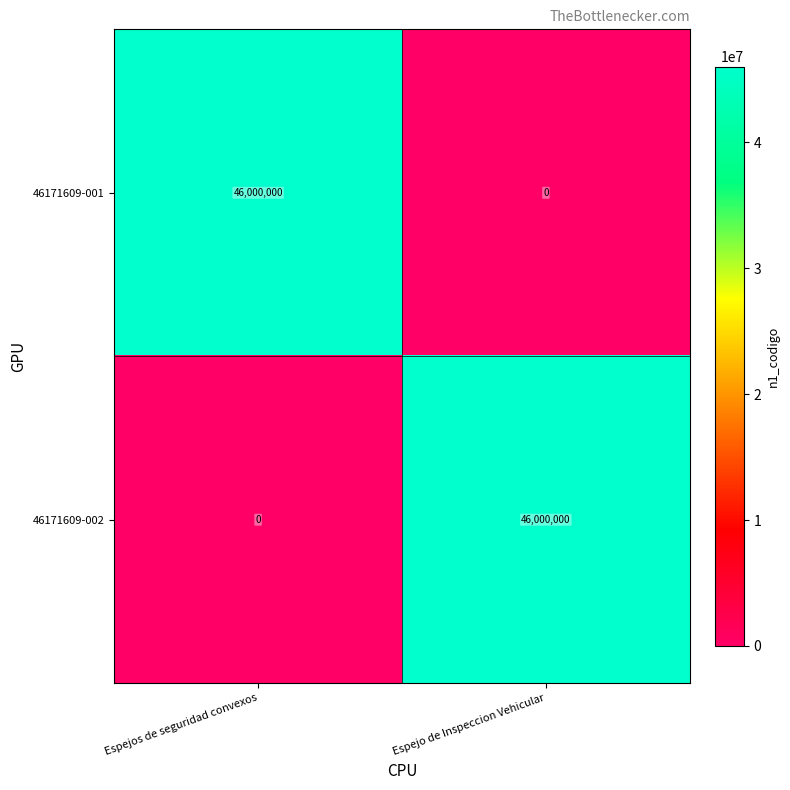

Count the number of categories in the chart.

2